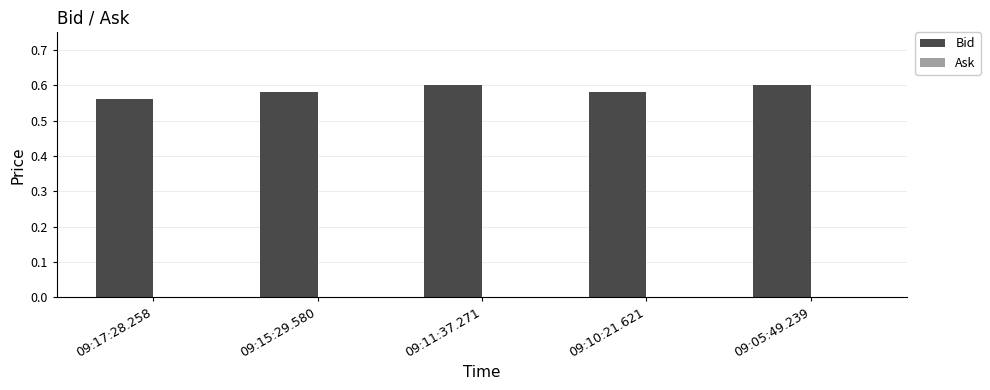

Between 09:11:37.271 and 09:17:28.258, which is larger?

09:11:37.271